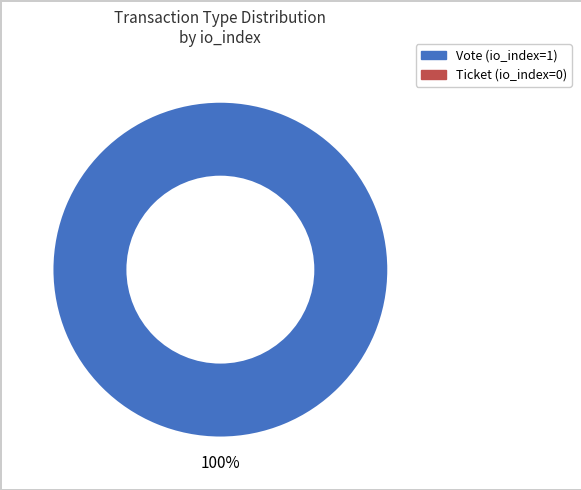

Is there a majority slice in this chart?

Yes